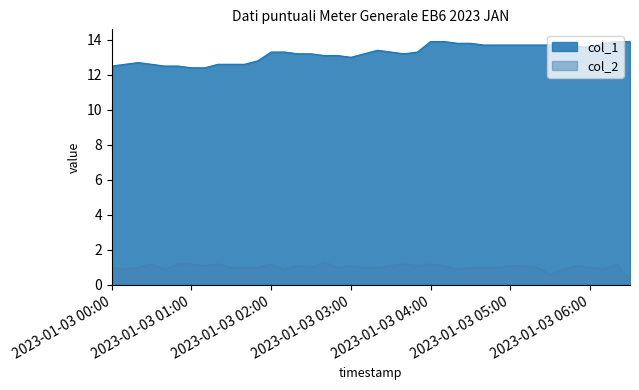

Reading left to right, extract all data points from this chart.

col_1: 12.5	12.6	12.7	12.6	12.5	12.5	12.4	12.4	12.6	12.6	12.6	12.8	13.3	13.3	13.2	13.2	13.1	13.1	13.0	13.2	13.4	13.3	13.2	13.3	13.9	13.9	13.8	13.8	13.7	13.7	13.7	13.7	13.7	13.7	13.7	13.6	13.6	13.8	13.9	13.9
col_2: 1.0	0.9	1.0	1.2	0.9	1.2	1.2	1.1	1.2	1.0	1.0	1.0	1.2	0.9	1.1	1.0	1.3	1.0	1.1	1.0	1.0	1.1	1.2	1.1	1.2	1.1	0.9	1.0	1.0	1.0	1.1	1.1	1.0	0.6	0.9	1.1	1.0	0.9	1.2	0.3